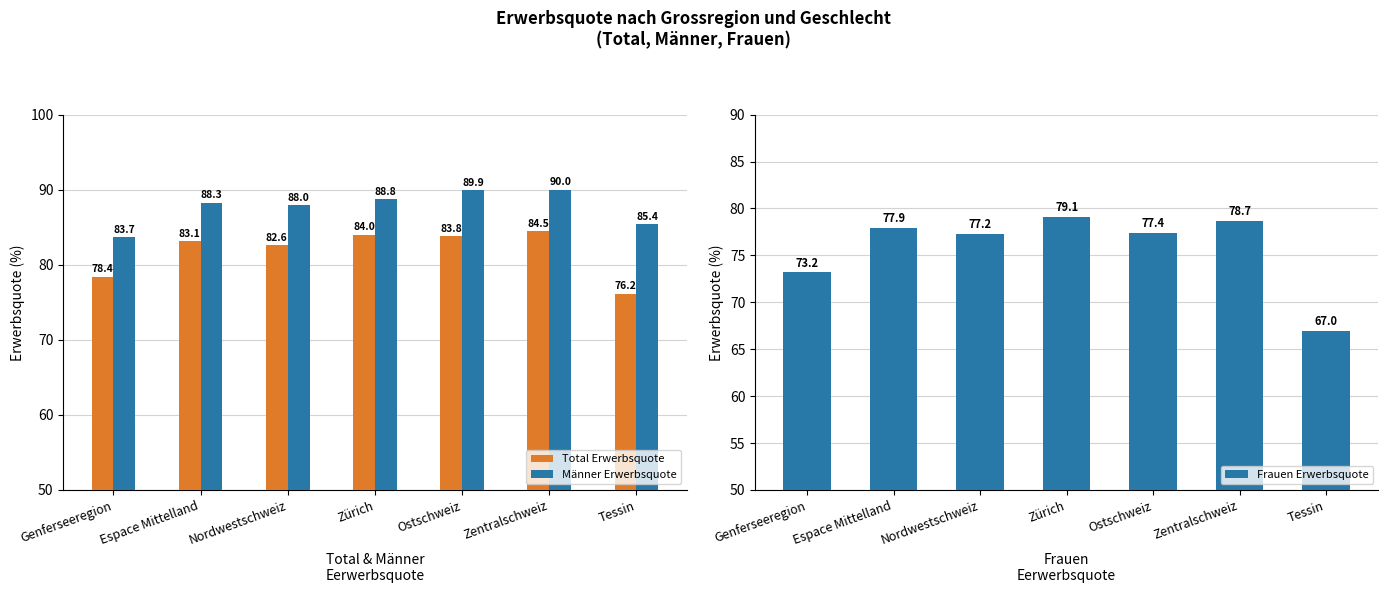

Rank the series by their maximum value, from highest to lowest.

Männer Erwerbsquote, Total Erwerbsquote, Frauen Erwerbsquote